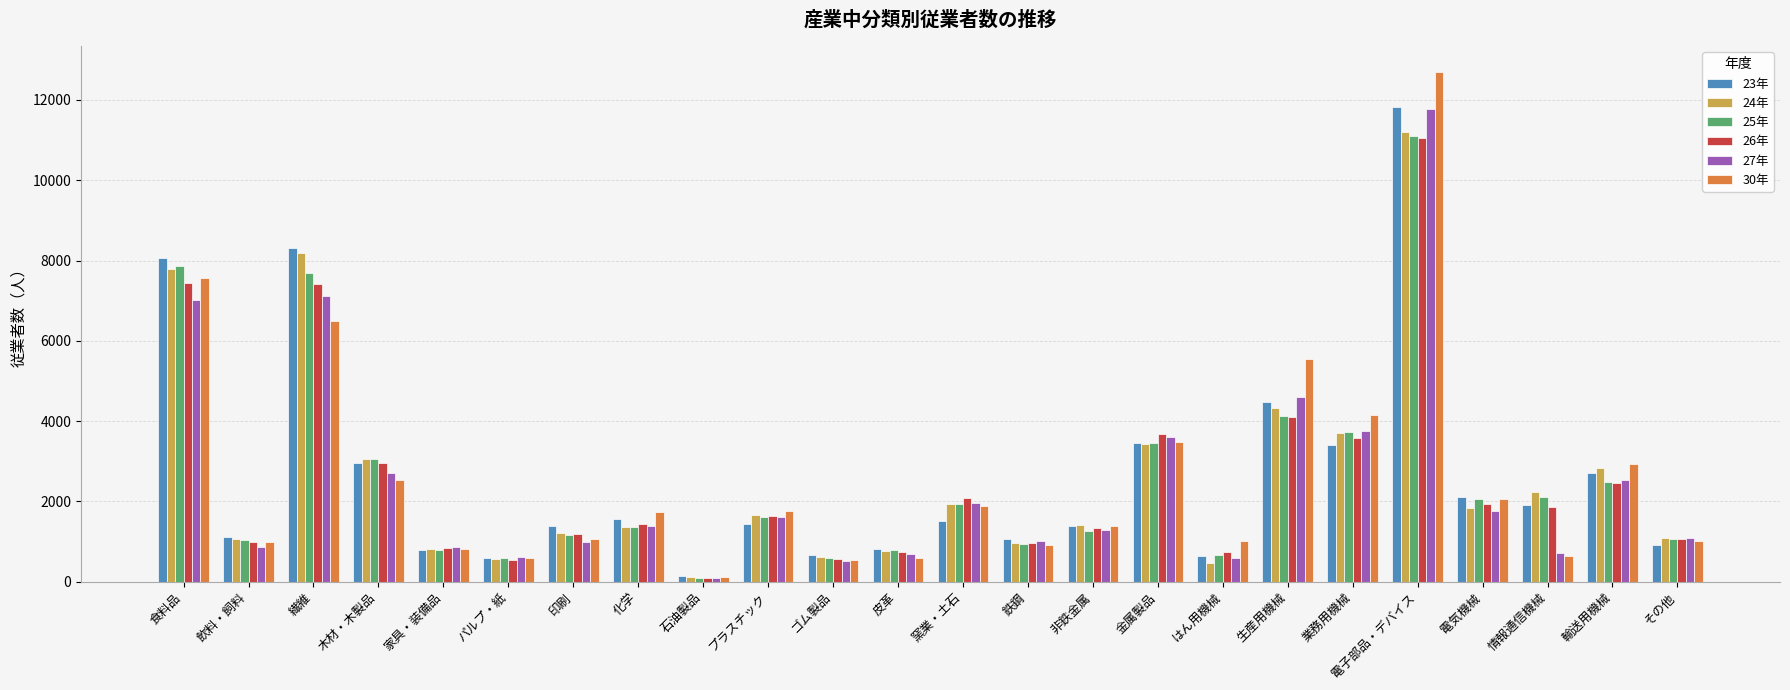

Which category has the lowest value across all series?

石油製品